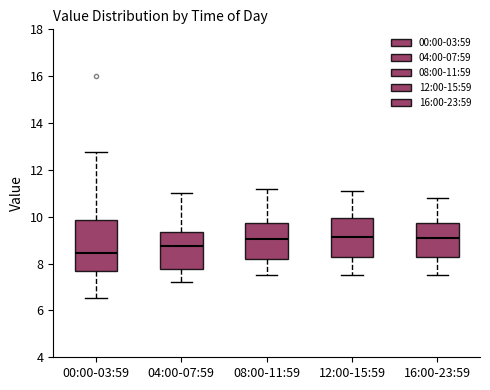

Where is the lower edge of the box for 00:00-03:59 on the y-axis? The values are not printed on the chart, so give them approximately, as read against the axis.

7.6